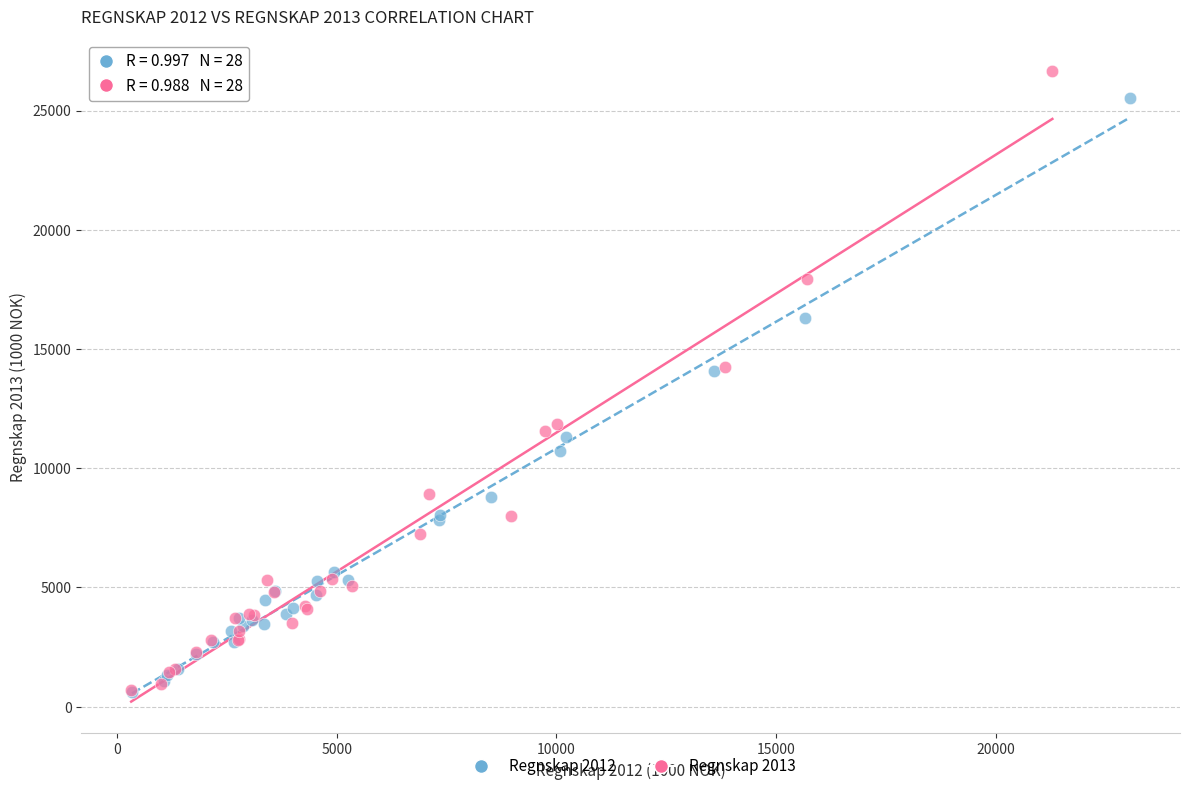

Which series has the widest spread of Y values?

Regnskap 2013